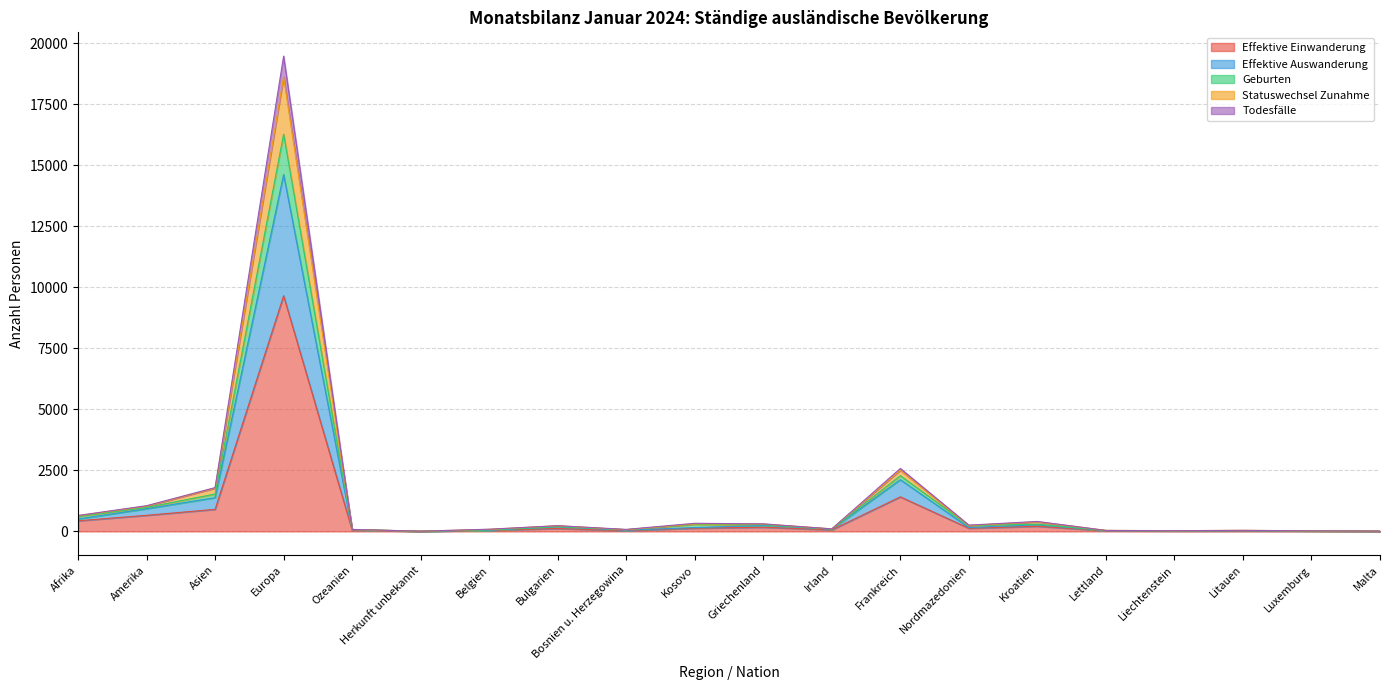

How many categories are shown in the chart?

20